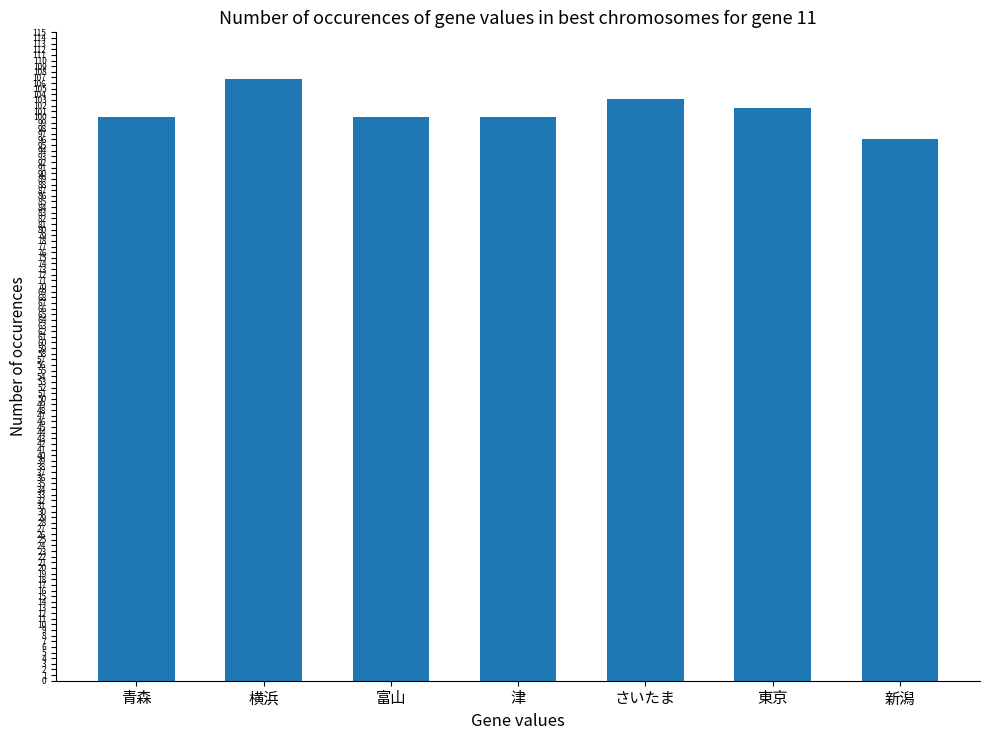

What is the difference between the second highest and minimum values?

7.1